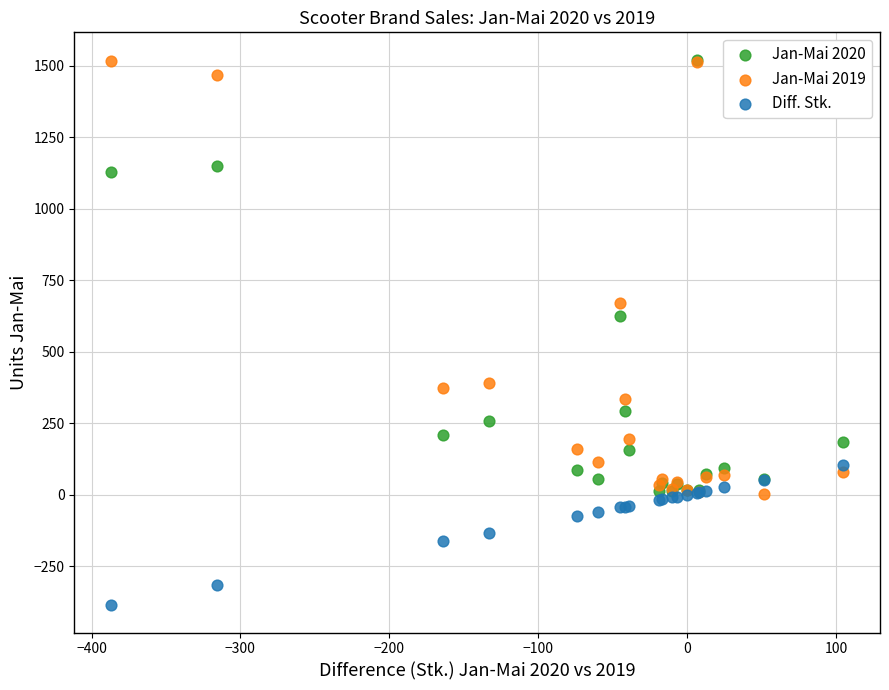

Across all series, what Y value is closest to 567?

626